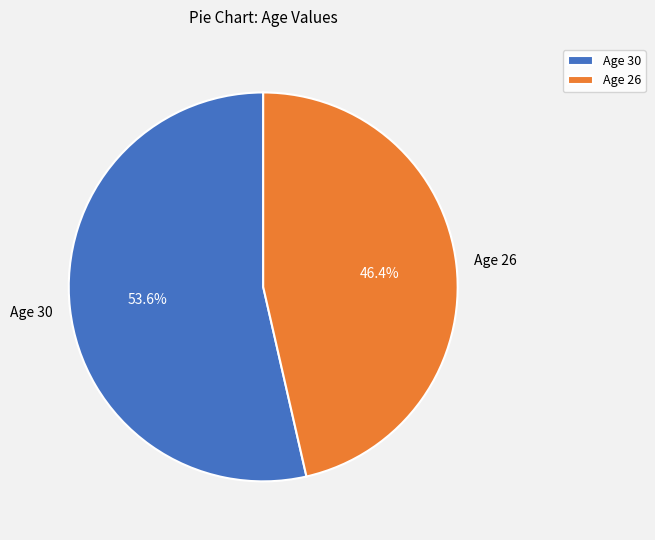

To the nearest percent, what is the average slice percentage?

50%